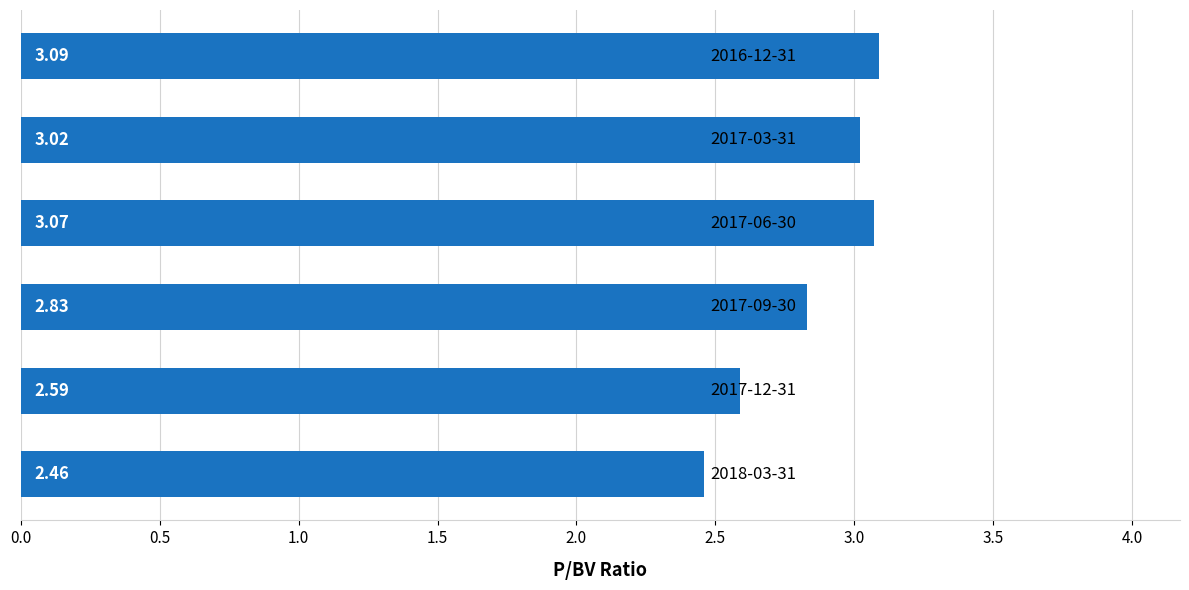

What is the sum of all values?

17.1